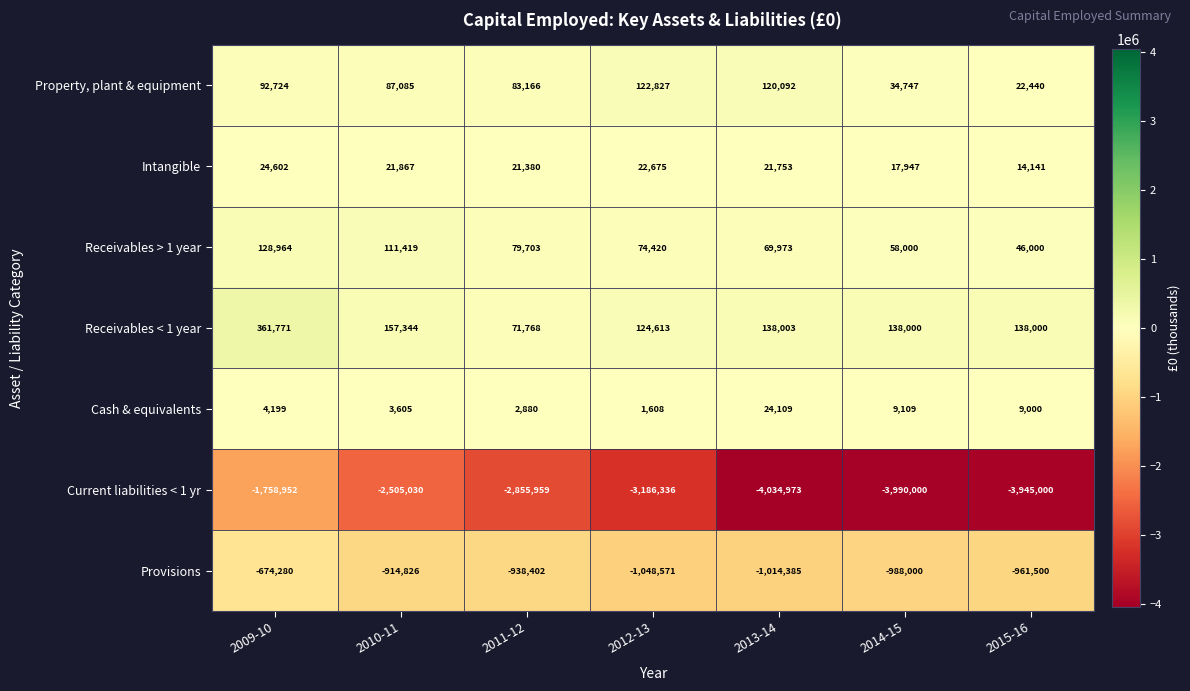

The value of Cash & equivalents at 2011-12 is 1823. True or false?

False